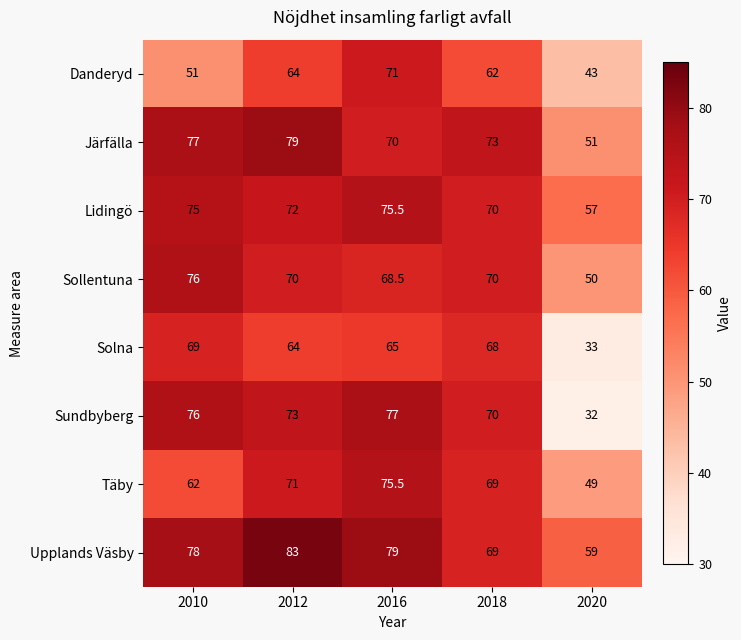

How many categories are shown in the chart?

5